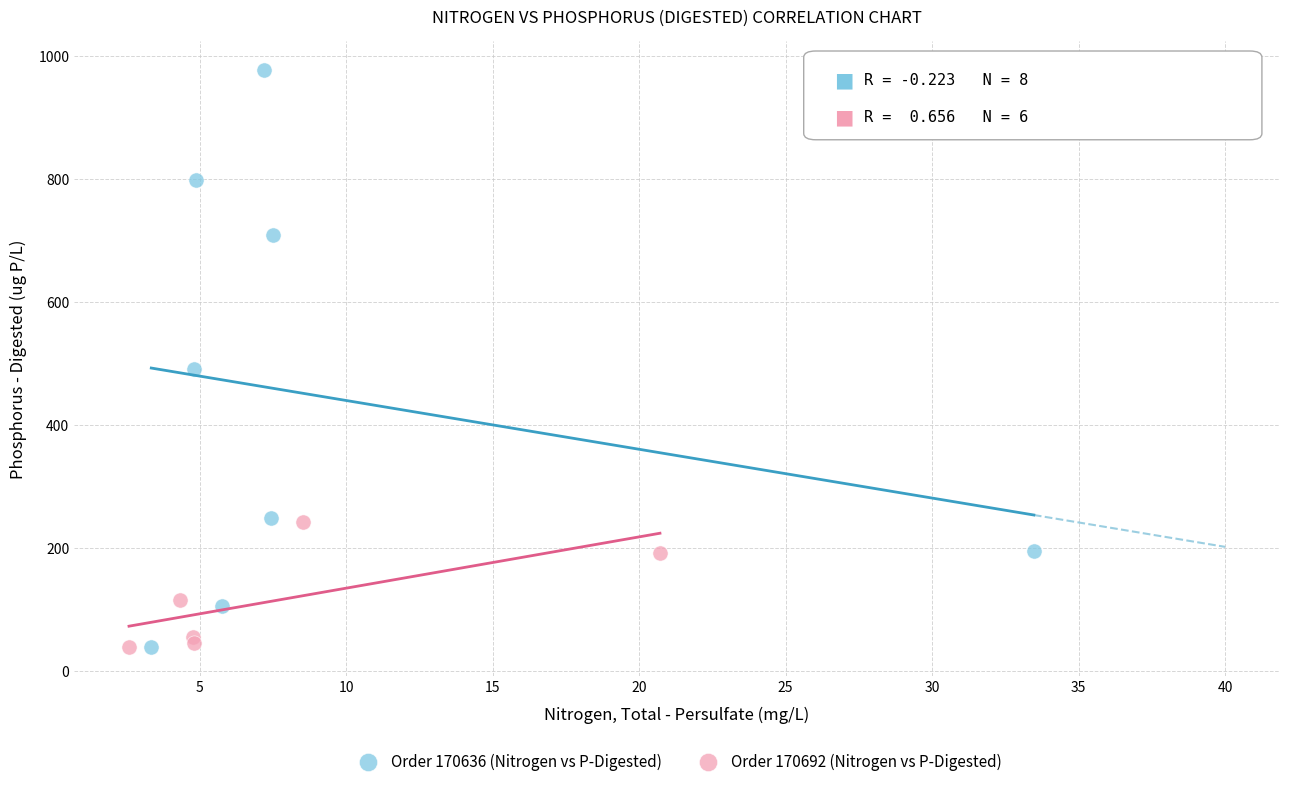

Which series has the widest spread of Y values?

Order 170636 (Nitrogen vs P-Digested)